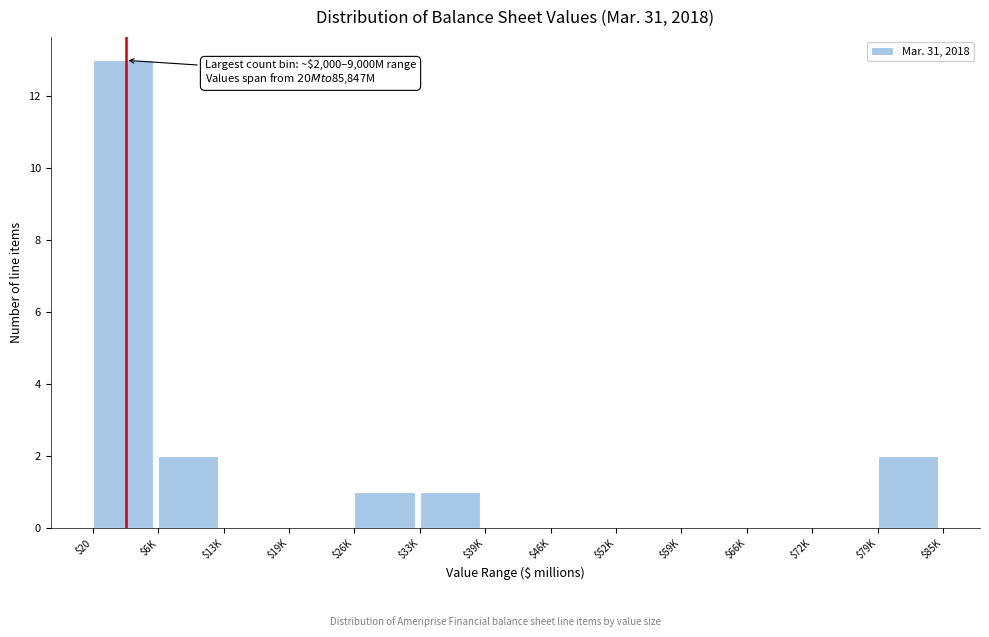

What is the maximum value shown in the chart?

13